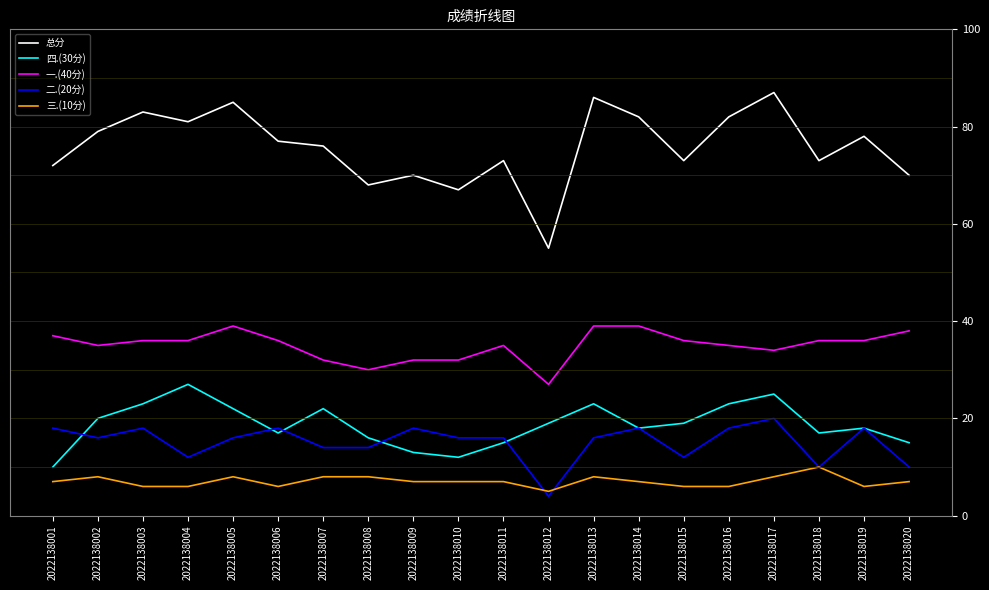

The value of 一.(40分) at 2022138010 is 14. True or false?

False